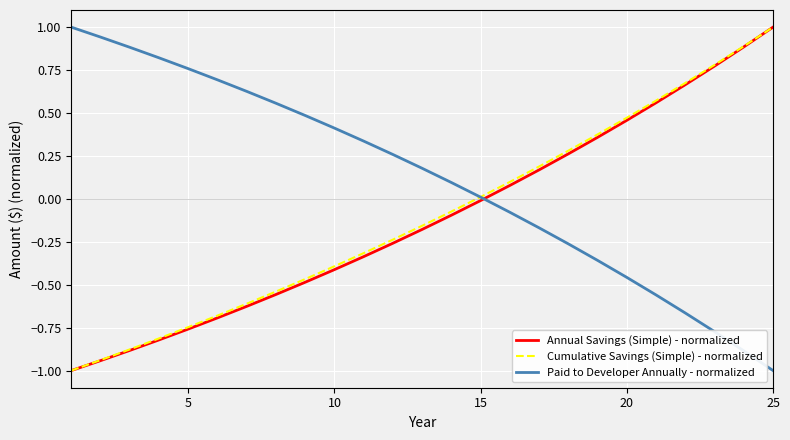

What is the greatest value displayed?

1.0